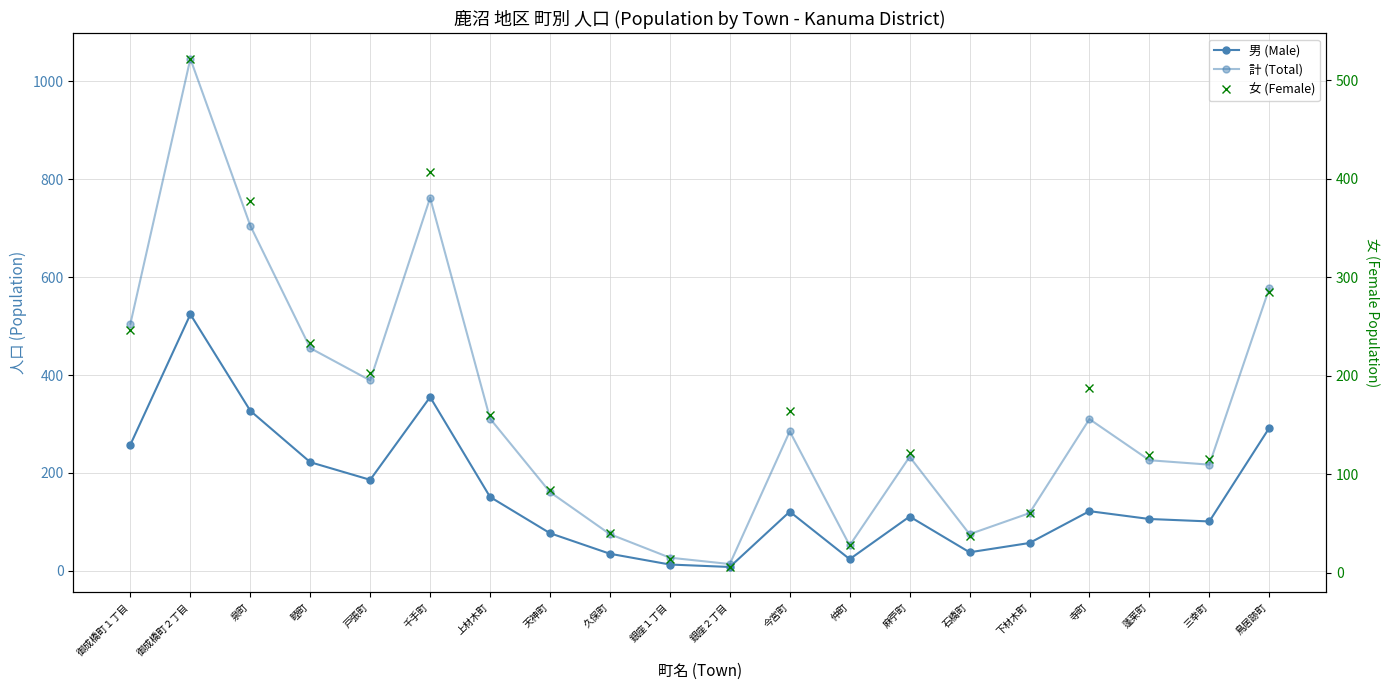

True or false: 計 (Total) and 女 (Female) intersect in this chart.

False